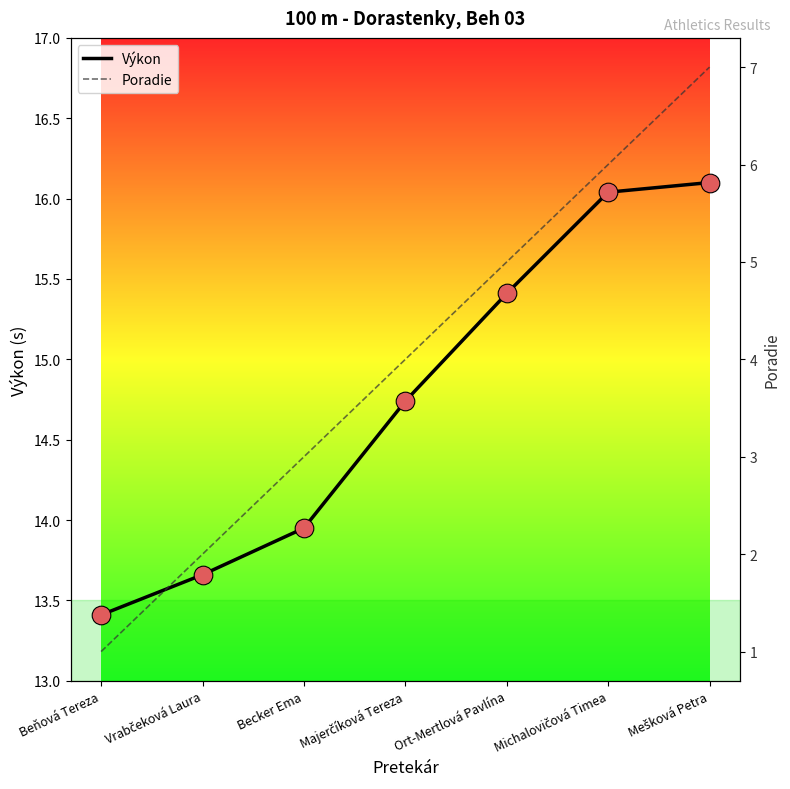

Which series reaches the minimum Y coordinate?

Poradie